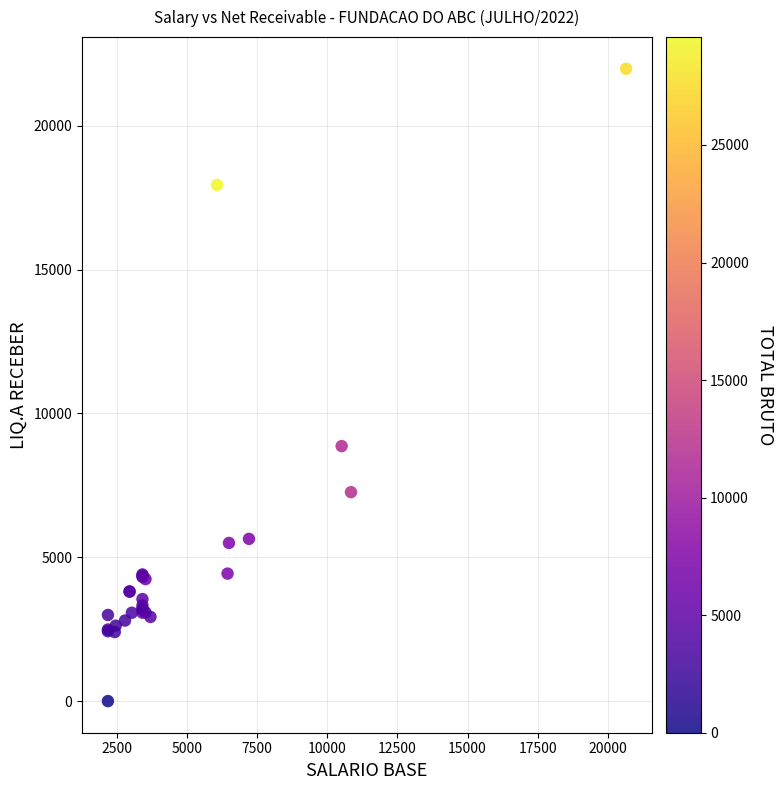

What Y value in the scatter plot is closest to 10991?

8864.6